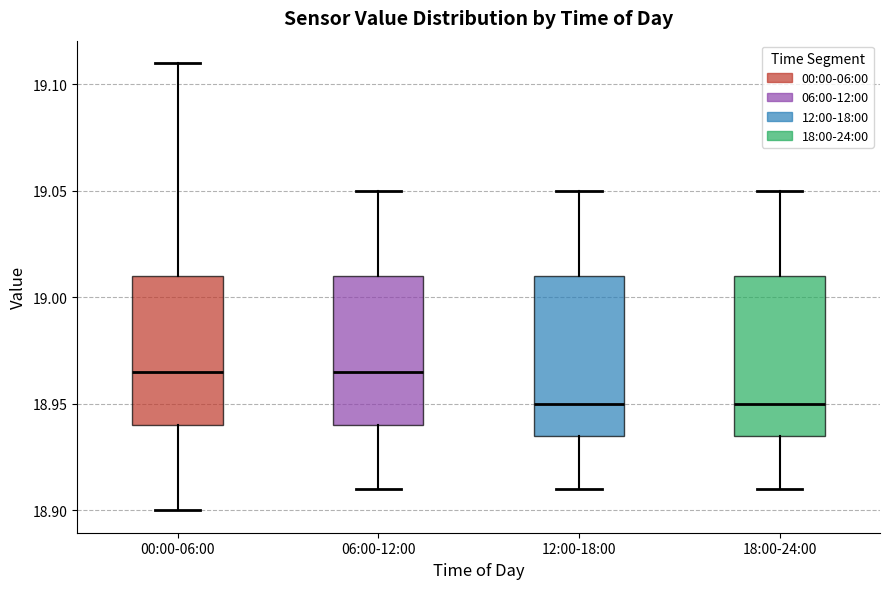

Where does the median line of the box for 06:00-12:00 sit on the y-axis? The values are not printed on the chart, so give them approximately, as read against the axis.

18.965